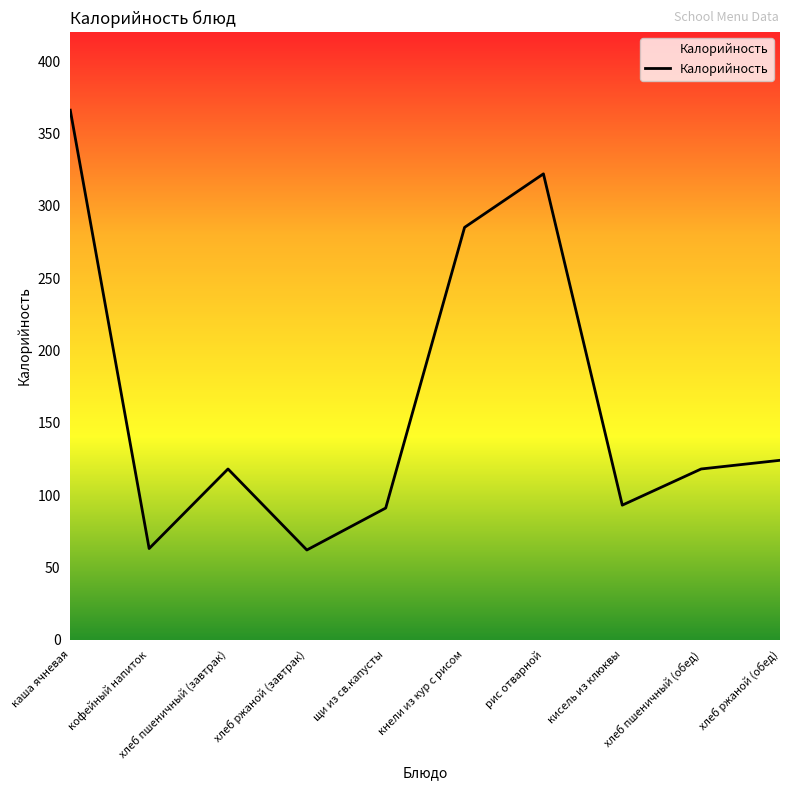

Is this an area chart (filled region under the line)?

No